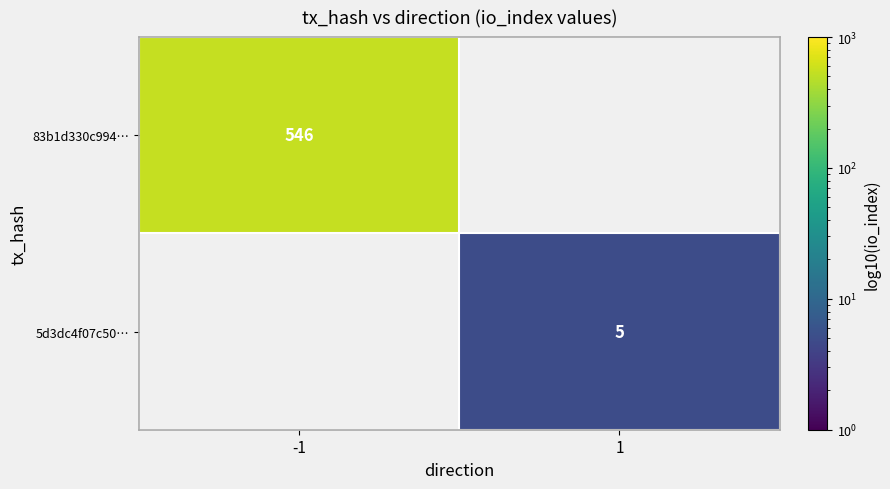

True or false: 5d3dc4f07c50… has a value of 9 at 1.

False